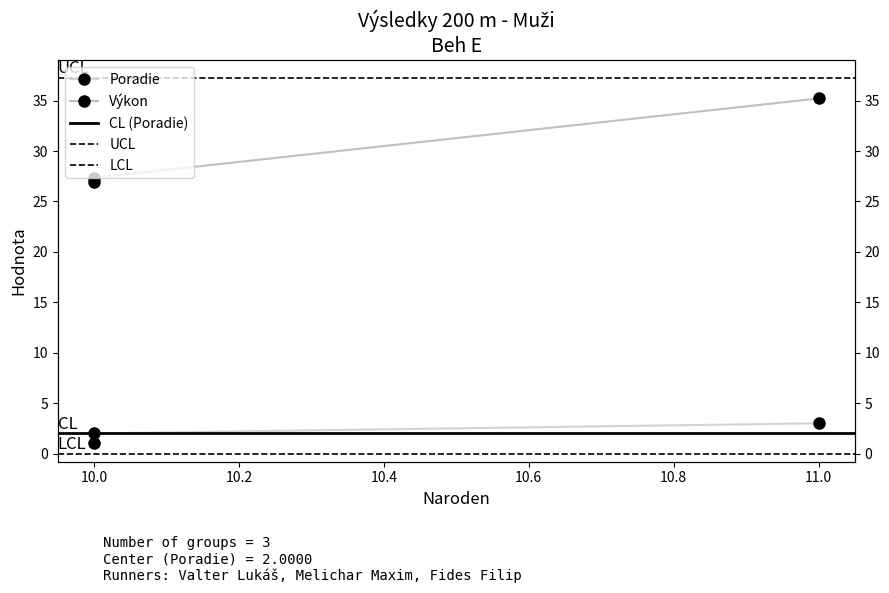

The Poradie series shows 3.2 at 10.0. True or false?

False